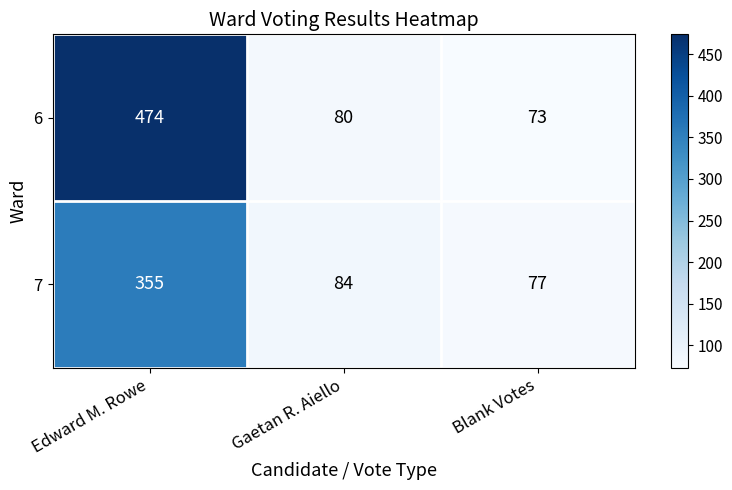

List the series in order of their overall mean, lowest first.

7, 6